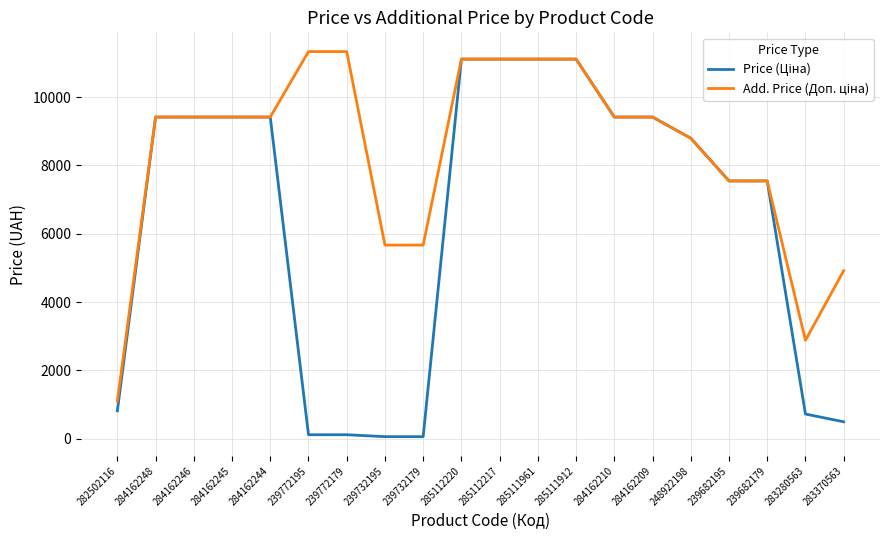

What is the total value across all series at 284162246?

18833.7